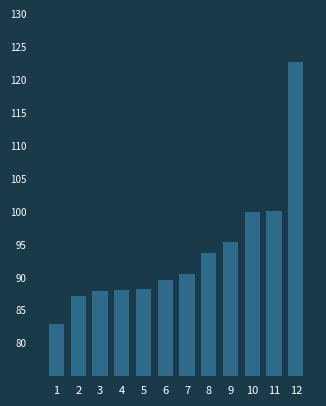

What is the value of the 11th bar from the left?

100.0